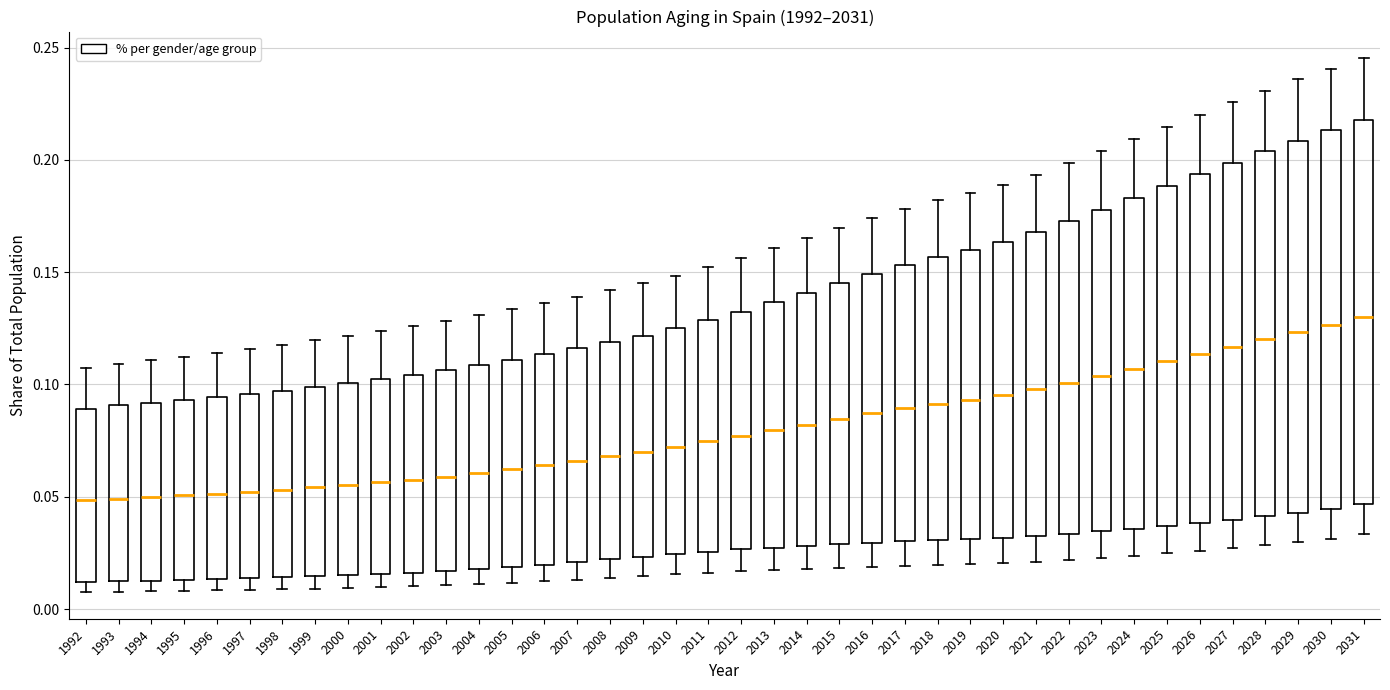

Reading left to right, read every box against the y-axis: the position of its median line, the range the box covers, and the ends of its whiskers. The values are not printed on the chart, so give them approximately, as read against the axis.

1992: median 0.050, box 0.010 to 0.090, whiskers 0.010 (just below the box's lower edge) to 0.105
1993: median 0.050, box 0.010 to 0.090, whiskers 0.010 (just below the box's lower edge) to 0.110
1994: median 0.050, box 0.015 to 0.090, whiskers 0.010 to 0.110
1995: median 0.050, box 0.015 to 0.095, whiskers 0.010 to 0.110
1996: median 0.050, box 0.015 to 0.095, whiskers 0.010 to 0.115
1997: median 0.050, box 0.015 to 0.095, whiskers 0.010 to 0.115
1998: median 0.055, box 0.015 to 0.095, whiskers 0.010 to 0.120
1999: median 0.055, box 0.015 to 0.100, whiskers 0.010 to 0.120
2000: median 0.055, box 0.015 to 0.100, whiskers 0.010 to 0.120
2001: median 0.055, box 0.015 to 0.100, whiskers 0.010 to 0.125
2002: median 0.060, box 0.015 to 0.105, whiskers 0.010 to 0.125
2003: median 0.060, box 0.015 to 0.105, whiskers 0.010 to 0.130
2004: median 0.060, box 0.020 to 0.110, whiskers 0.010 to 0.130
2005: median 0.060, box 0.020 to 0.110, whiskers 0.010 to 0.135
2006: median 0.065, box 0.020 to 0.115, whiskers 0.010 to 0.135
2007: median 0.065, box 0.020 to 0.115, whiskers 0.015 to 0.140
2008: median 0.070, box 0.020 to 0.120, whiskers 0.015 to 0.140
2009: median 0.070, box 0.025 to 0.120, whiskers 0.015 to 0.145
2010: median 0.070, box 0.025 to 0.125, whiskers 0.015 to 0.150
2011: median 0.075, box 0.025 to 0.130, whiskers 0.015 to 0.150
2012: median 0.075, box 0.025 to 0.130, whiskers 0.015 to 0.155
2013: median 0.080, box 0.025 to 0.135, whiskers 0.015 to 0.160
2014: median 0.080, box 0.030 to 0.140, whiskers 0.020 to 0.165
2015: median 0.085, box 0.030 to 0.145, whiskers 0.020 to 0.170
2016: median 0.085, box 0.030 to 0.150, whiskers 0.020 to 0.175
2017: median 0.090, box 0.030 to 0.155, whiskers 0.020 to 0.180
2018: median 0.090, box 0.030 to 0.155, whiskers 0.020 to 0.180
2019: median 0.095, box 0.030 to 0.160, whiskers 0.020 to 0.185
2020: median 0.095, box 0.030 to 0.165, whiskers 0.020 to 0.190
2021: median 0.100, box 0.035 to 0.170, whiskers 0.020 to 0.195
2022: median 0.100, box 0.035 to 0.175, whiskers 0.020 to 0.200
2023: median 0.105, box 0.035 to 0.180, whiskers 0.025 to 0.205
2024: median 0.105, box 0.035 to 0.185, whiskers 0.025 to 0.210
2025: median 0.110, box 0.035 to 0.190, whiskers 0.025 to 0.215
2026: median 0.115, box 0.040 to 0.195, whiskers 0.025 to 0.220
2027: median 0.115, box 0.040 to 0.200, whiskers 0.025 to 0.225
2028: median 0.120, box 0.040 to 0.205, whiskers 0.030 to 0.230
2029: median 0.125, box 0.045 to 0.210, whiskers 0.030 to 0.235
2030: median 0.125, box 0.045 to 0.215, whiskers 0.030 to 0.240
2031: median 0.130, box 0.045 to 0.220, whiskers 0.035 to 0.245